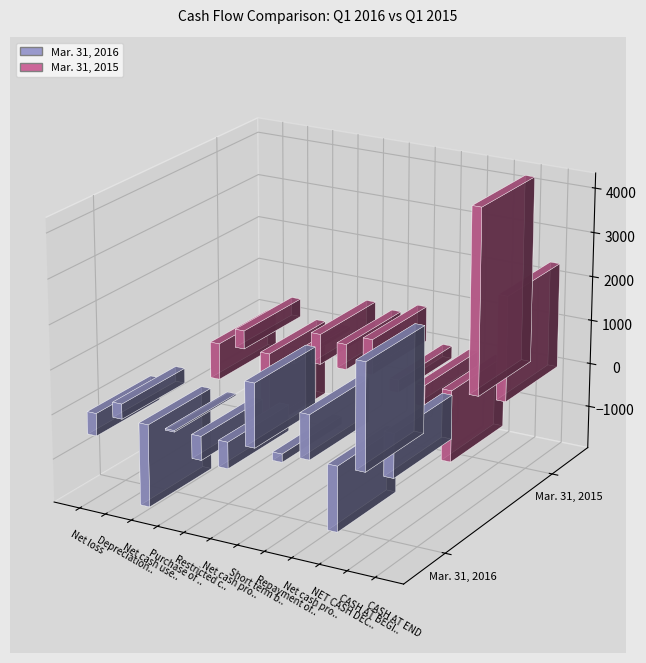

List the labels in order of Mar. 31, 2015 value, largest first.

CASH AT BEGINNING, CASH AT END, Short term bank credit, Restricted cash, Net cash provided by (used in) investing, Depreciation and amortization, Purchase of property and equipment, Repayment of long term bank loans, Net cash provided by (used in) financing, Net loss, NET CASH DECREASE, Net cash used in operating activities